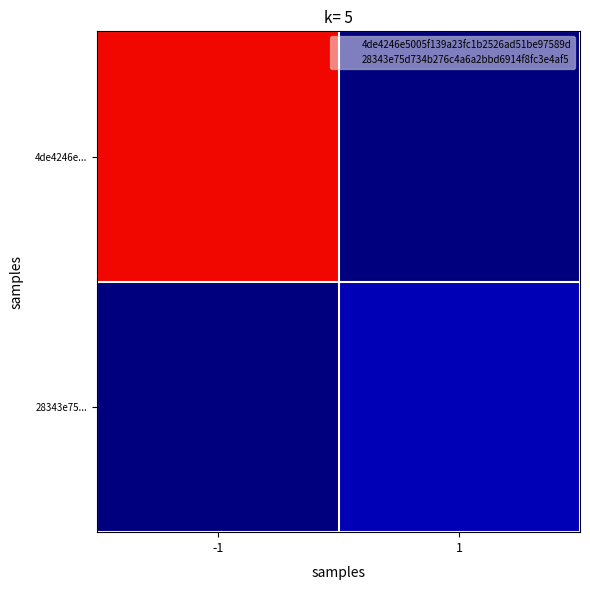

What is the greatest value displayed?

54